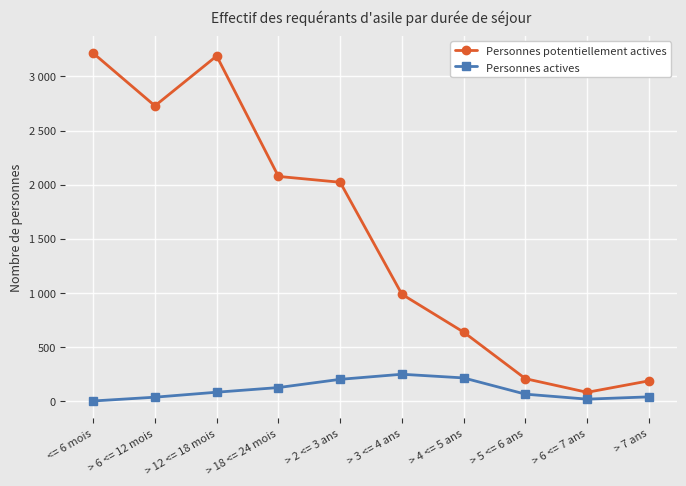

What value does the Personnes actives series have at > 7 ans?

39